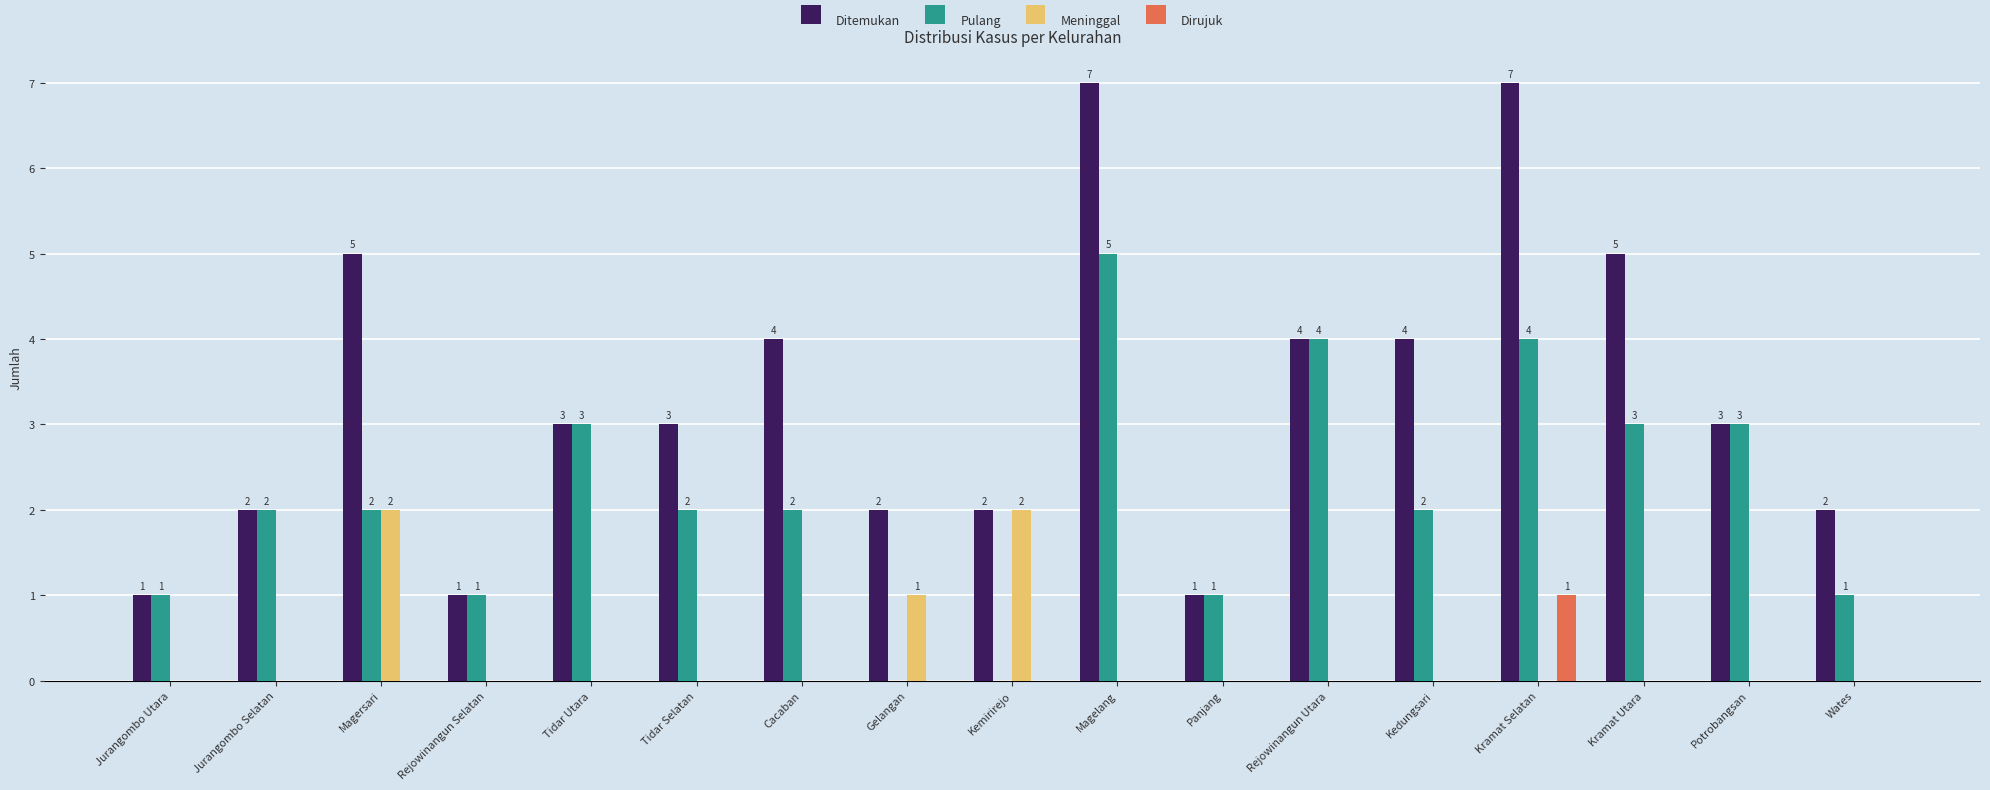

Reading right to left, what are all the values shown in this chart?

Ditemukan: Wates=2	Potrobangsan=3	Kramat Utara=5	Kramat Selatan=7	Kedungsari=4	Rejowinangun Utara=4	Panjang=1	Magelang=7	Kemirirejo=2	Gelangan=2	Cacaban=4	Tidar Selatan=3	Tidar Utara=3	Rejowinangun Selatan=1	Magersari=5	Jurangombo Selatan=2	Jurangombo Utara=1
Pulang: Wates=1	Potrobangsan=3	Kramat Utara=3	Kramat Selatan=4	Kedungsari=2	Rejowinangun Utara=4	Panjang=1	Magelang=5	Kemirirejo=0	Gelangan=0	Cacaban=2	Tidar Selatan=2	Tidar Utara=3	Rejowinangun Selatan=1	Magersari=2	Jurangombo Selatan=2	Jurangombo Utara=1
Meninggal: Wates=0	Potrobangsan=0	Kramat Utara=0	Kramat Selatan=0	Kedungsari=0	Rejowinangun Utara=0	Panjang=0	Magelang=0	Kemirirejo=2	Gelangan=1	Cacaban=0	Tidar Selatan=0	Tidar Utara=0	Rejowinangun Selatan=0	Magersari=2	Jurangombo Selatan=0	Jurangombo Utara=0
Dirujuk: Wates=0	Potrobangsan=0	Kramat Utara=0	Kramat Selatan=1	Kedungsari=0	Rejowinangun Utara=0	Panjang=0	Magelang=0	Kemirirejo=0	Gelangan=0	Cacaban=0	Tidar Selatan=0	Tidar Utara=0	Rejowinangun Selatan=0	Magersari=0	Jurangombo Selatan=0	Jurangombo Utara=0